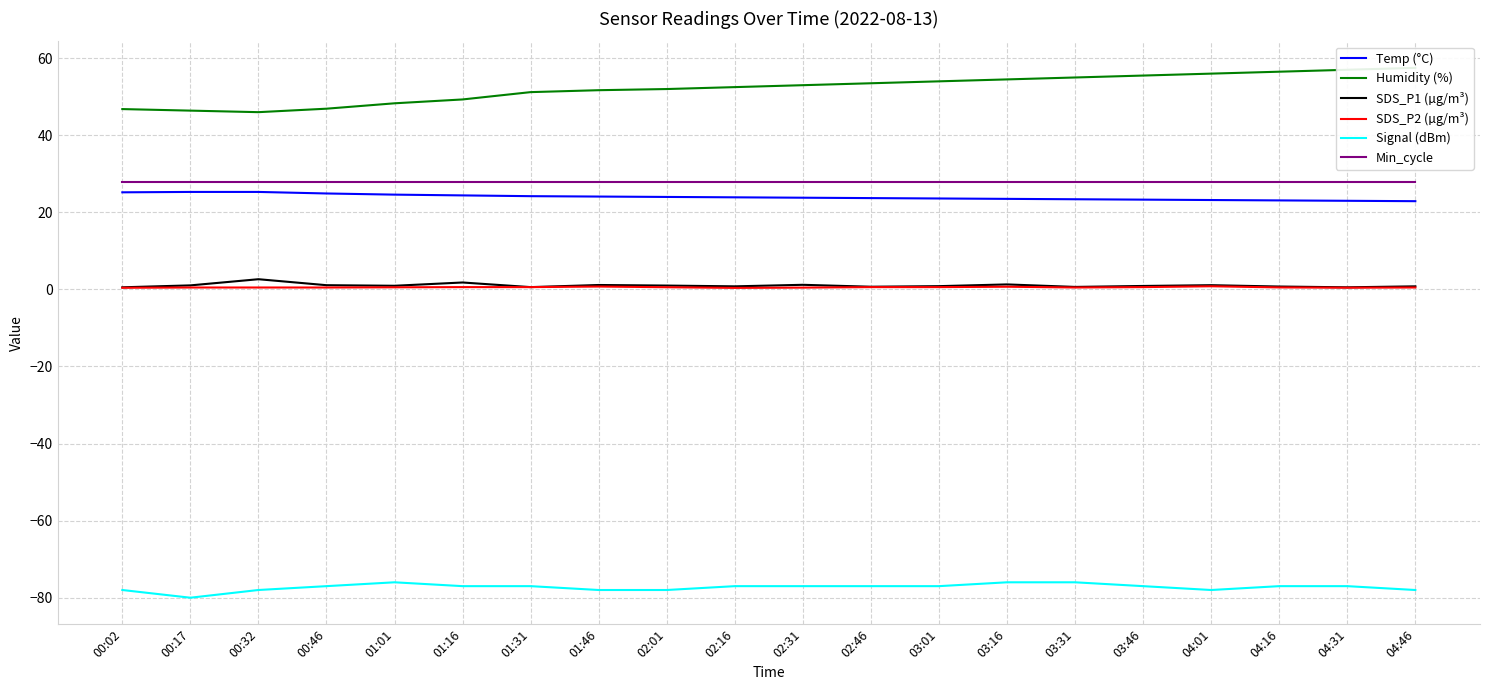

Rank the series by their maximum value, from lowest to highest.

Signal (dBm), SDS_P2 (µg/m³), SDS_P1 (µg/m³), Temp (°C), Min_cycle, Humidity (%)